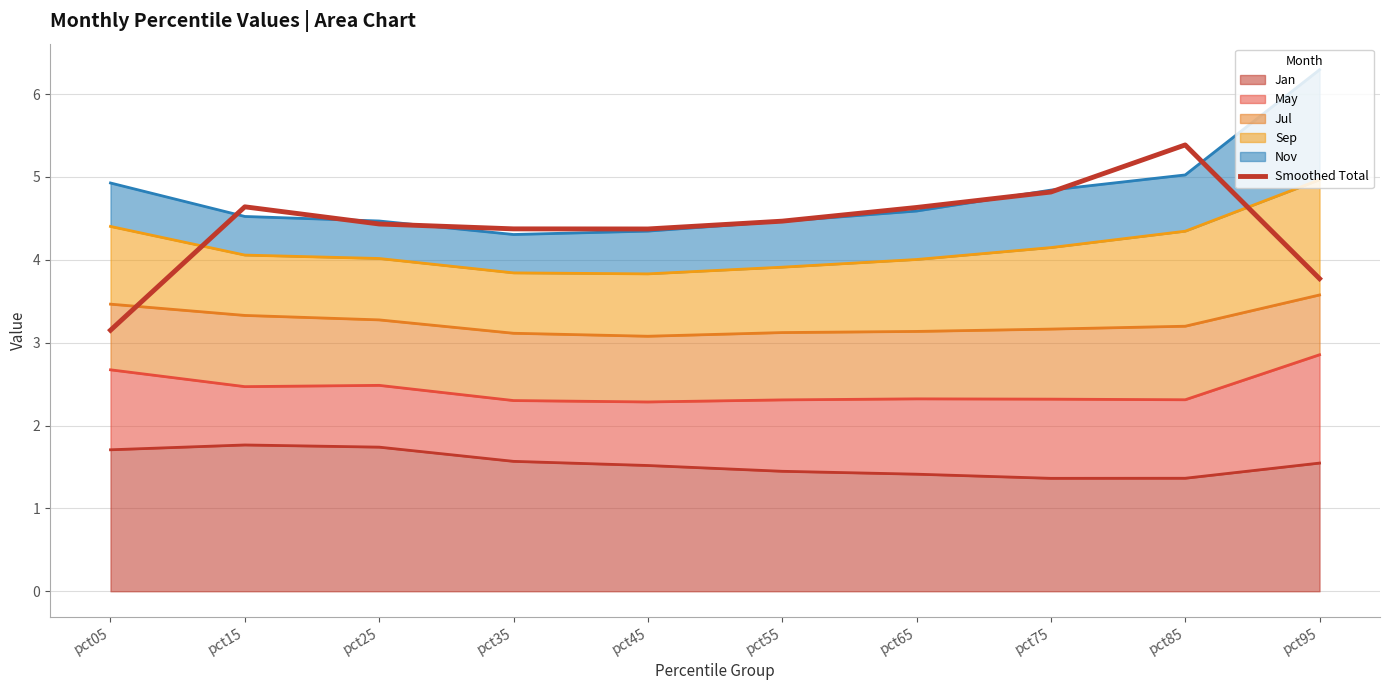

The value at pct45 is 7.3. True or false?

False